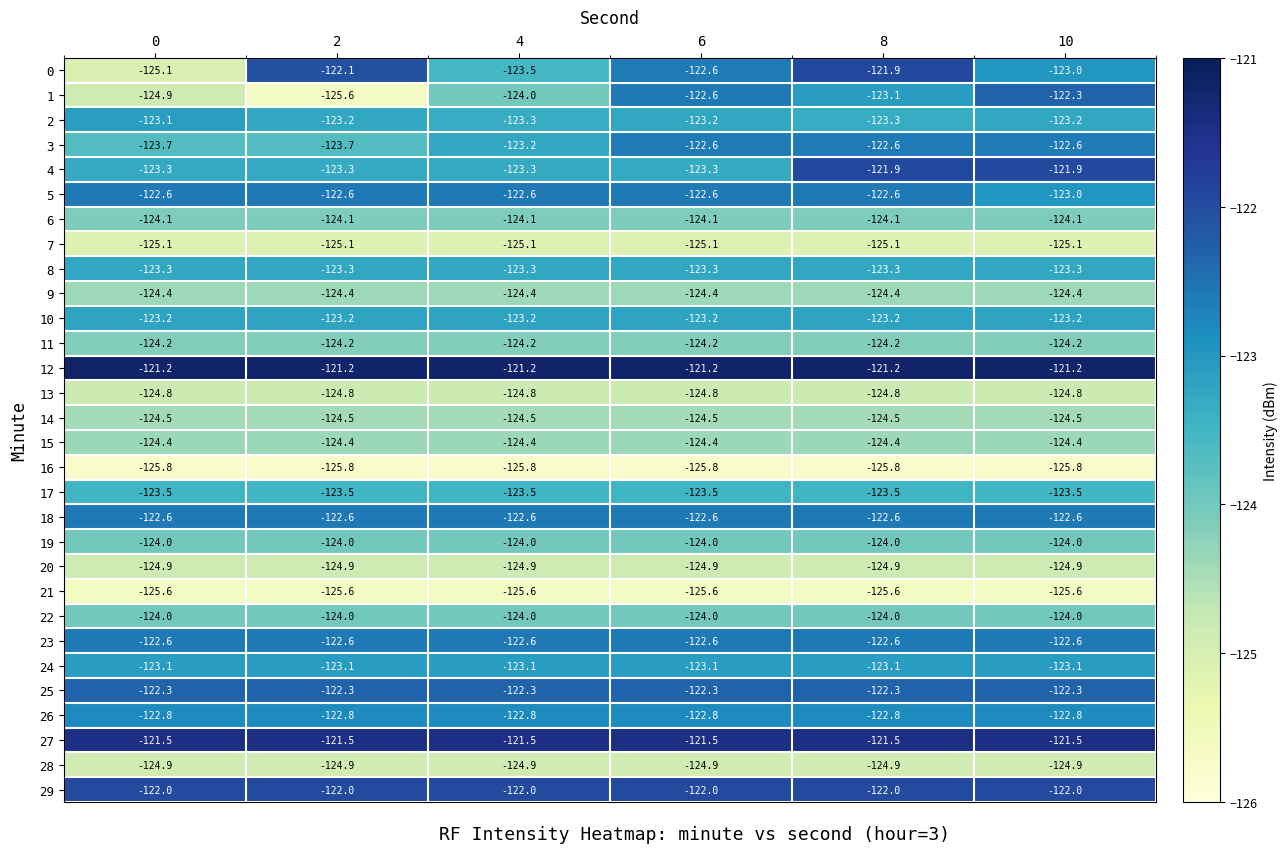

At how many categories does at least one series exceed -124?

6